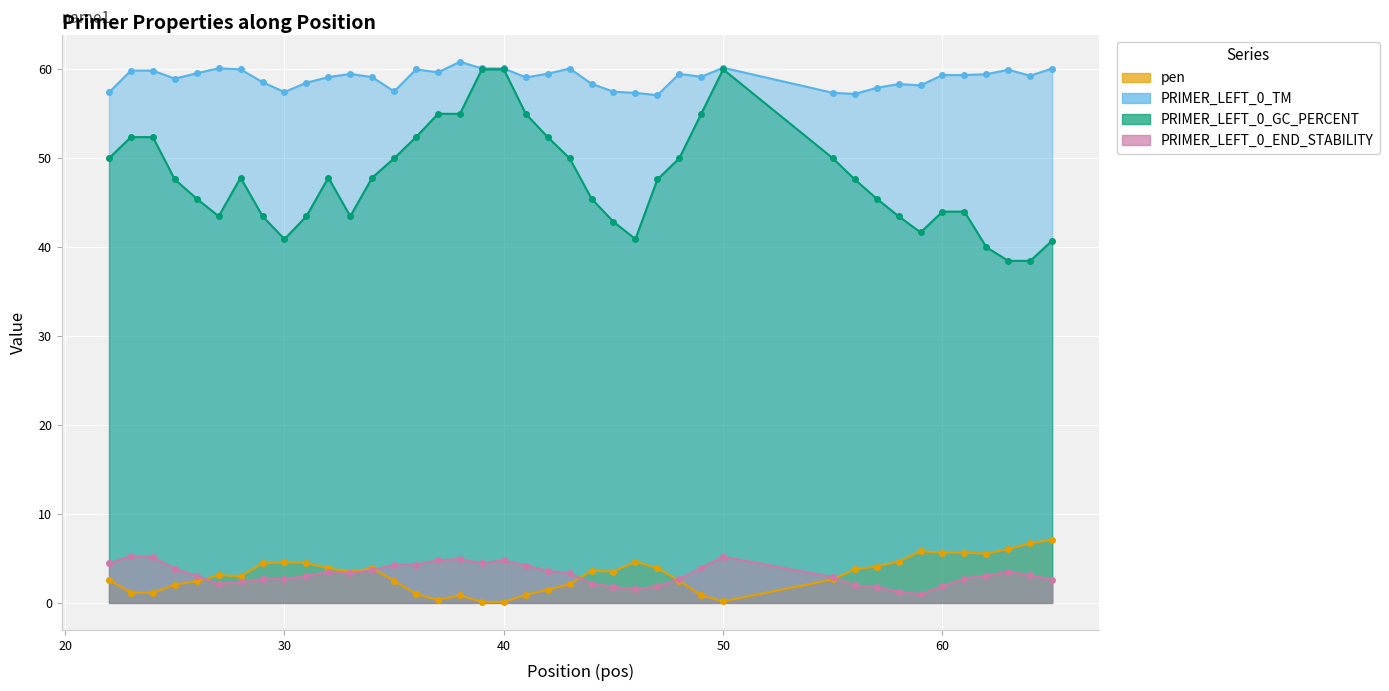

At how many categories does at least one series exceed 54?

40